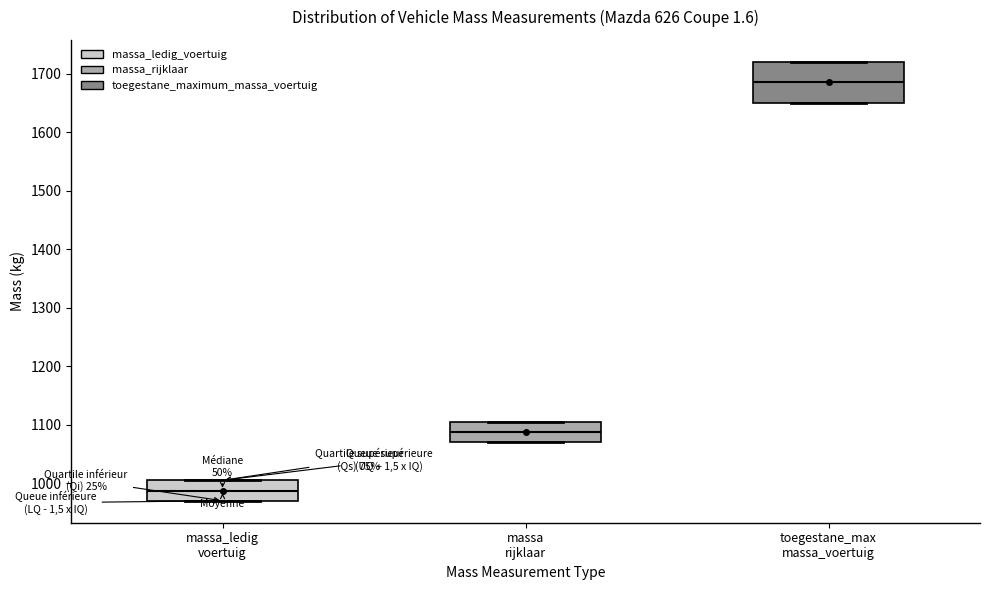

Reading left to right, read every box against the y-axis: the position of its median line, the range the box covers, and the ends of its whiskers. The values are not printed on the chart, so give them approximately, as read against the axis.

massa_ledig voertuig: median 990, box 970 to 1010, whiskers 970 to 1010
massa rijklaar: median 1090, box 1070 to 1110, whiskers 1070 to 1110
toegestane_max massa_voertuig: median 1690, box 1650 to 1720, whiskers 1650 to 1720